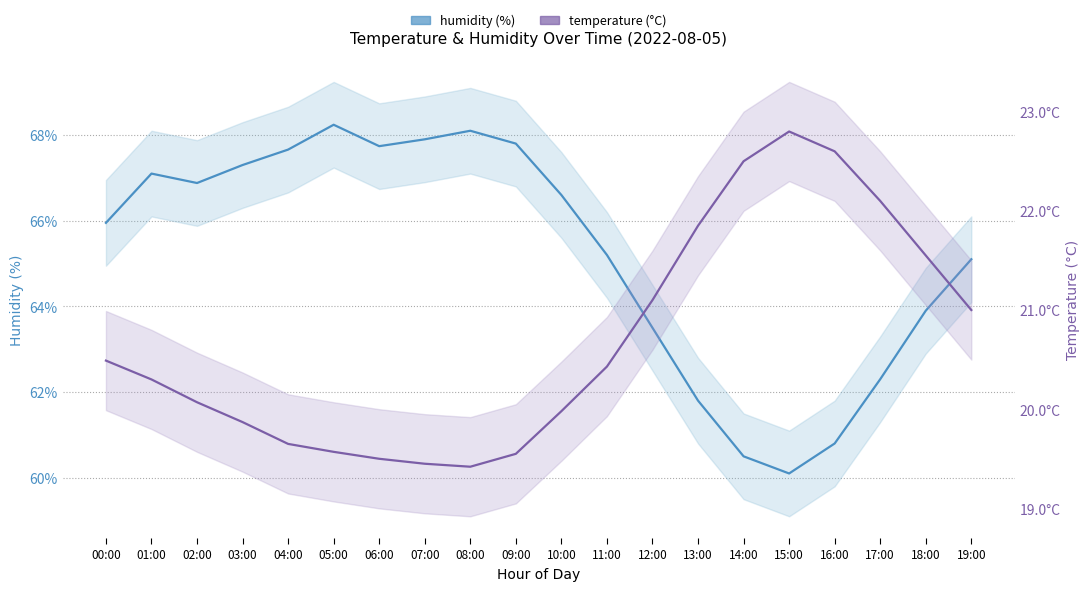

The temperature series shows 5.6 at 07:00. True or false?

False